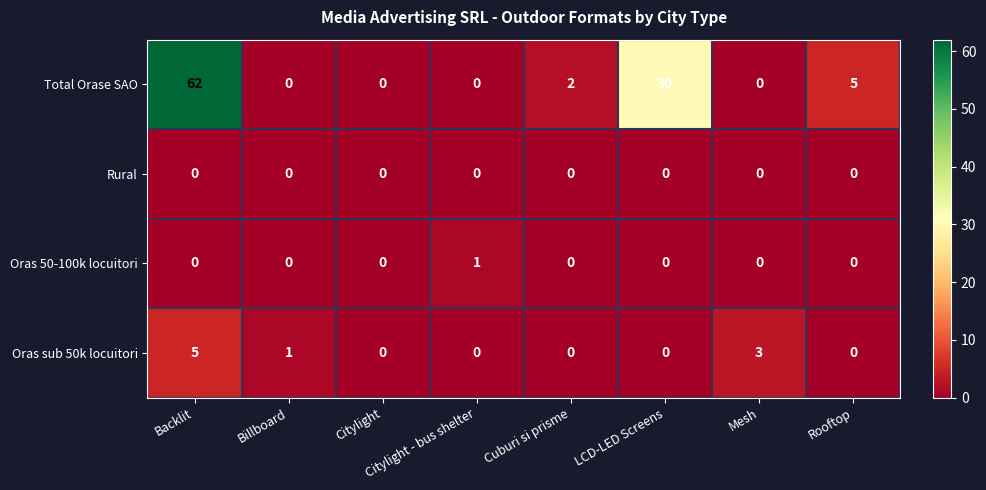

Which series has the largest total across all categories?

Total Orase SAO